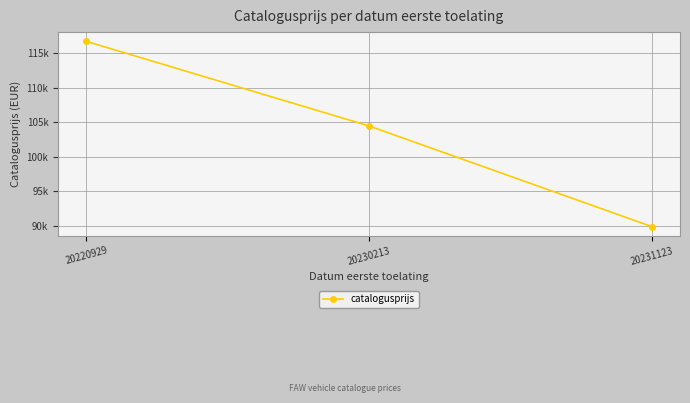

True or false: the data shows 116752 at 20220929.

True